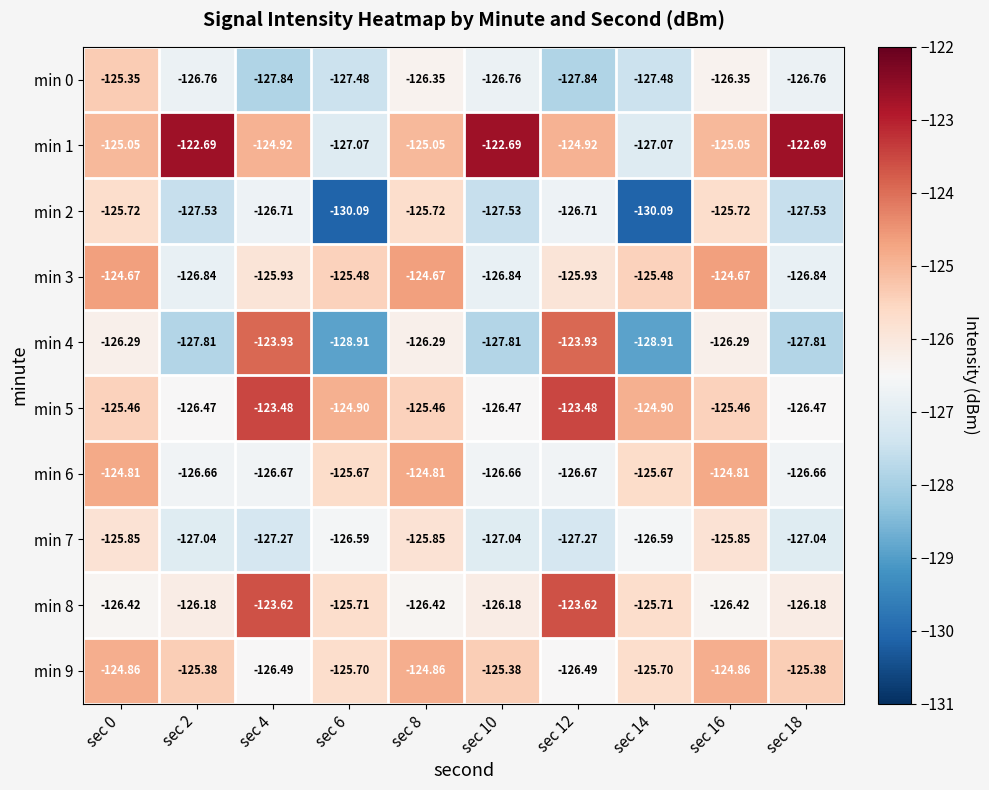

How many distinct data groups are displayed?

10